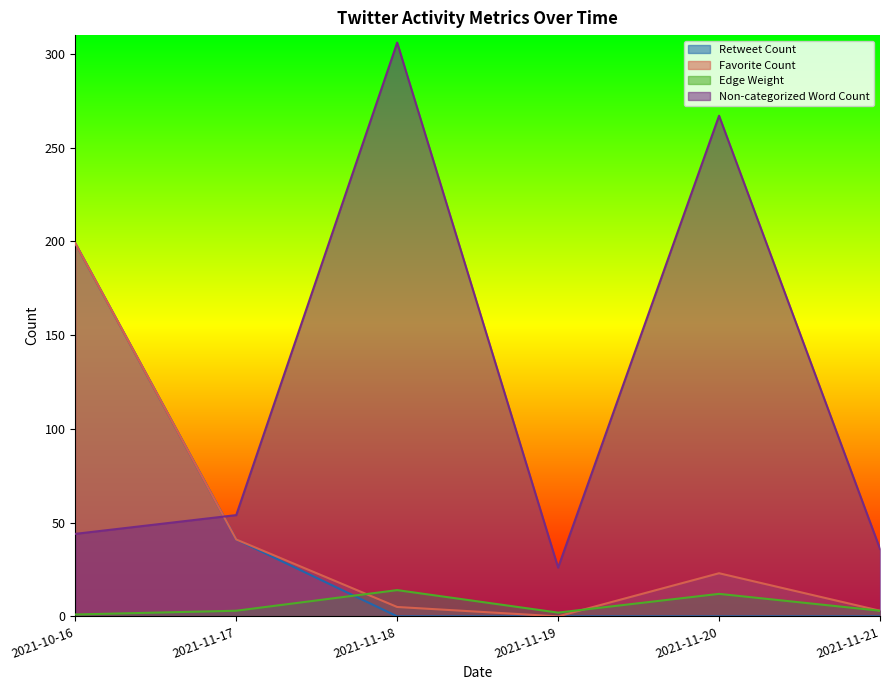

Where is the first local maximum for Non-categorized Word Count?

2021-11-18